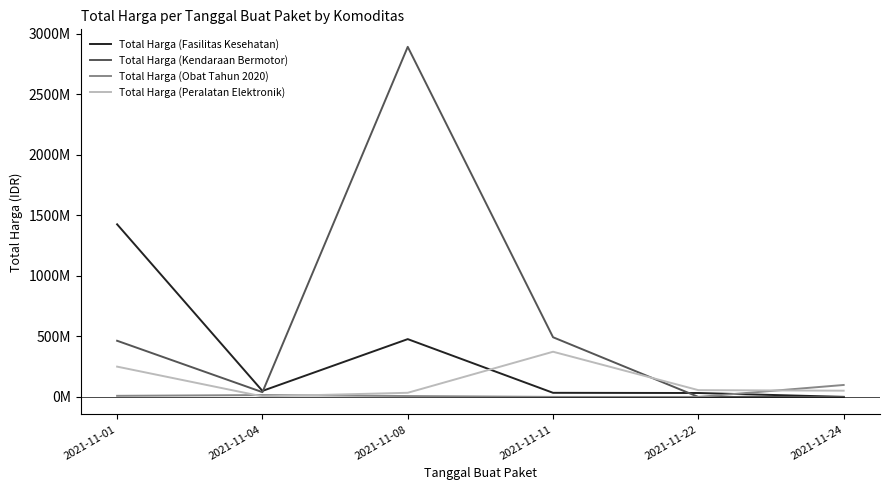

Which series has the largest total across all categories?

Total Harga (Kendaraan Bermotor)